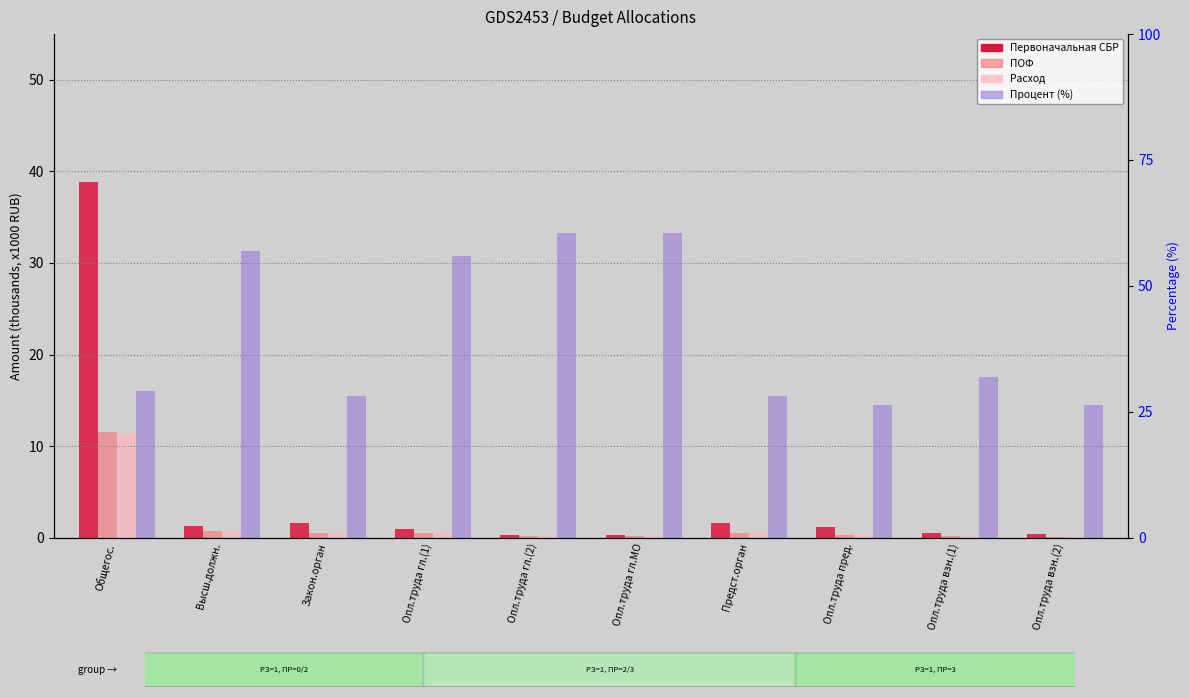

Where does the Первоначальная СБР series first go above 1?

Общегос.